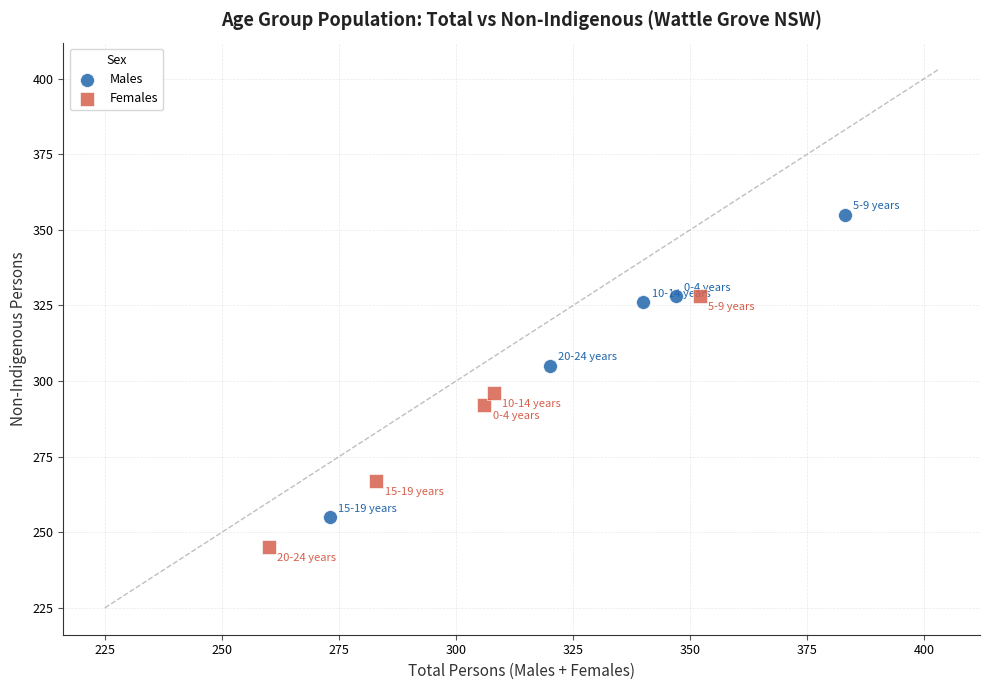

Which series reaches the minimum Y coordinate?

Females